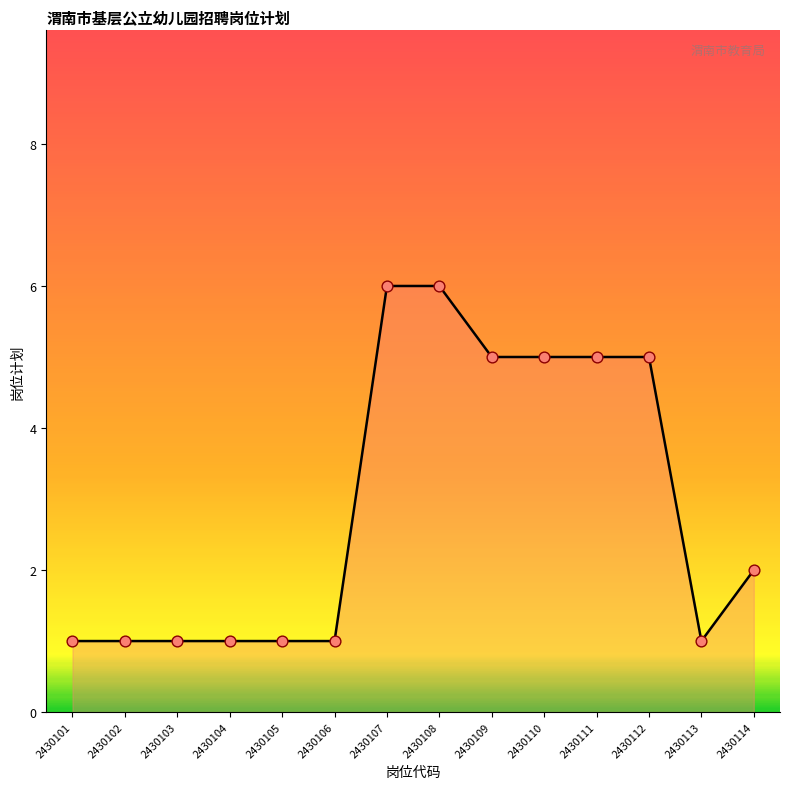

What is the change in value from 2430107 to 2430111?

-1